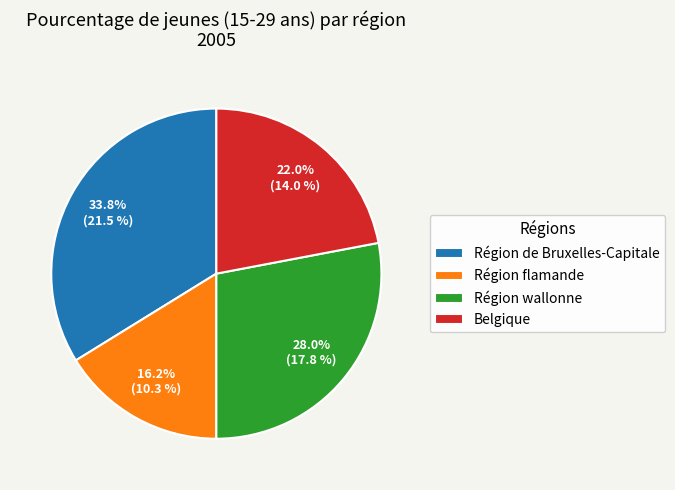

How many slices are in this pie chart?

4